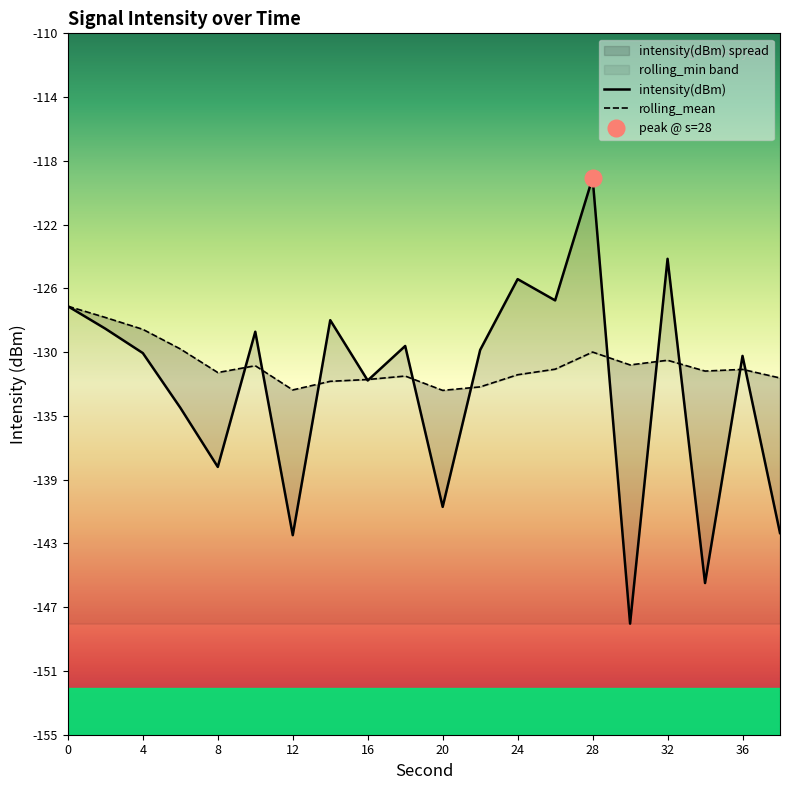

The intensity(dBm) series shows -86.5 at 0. True or false?

False